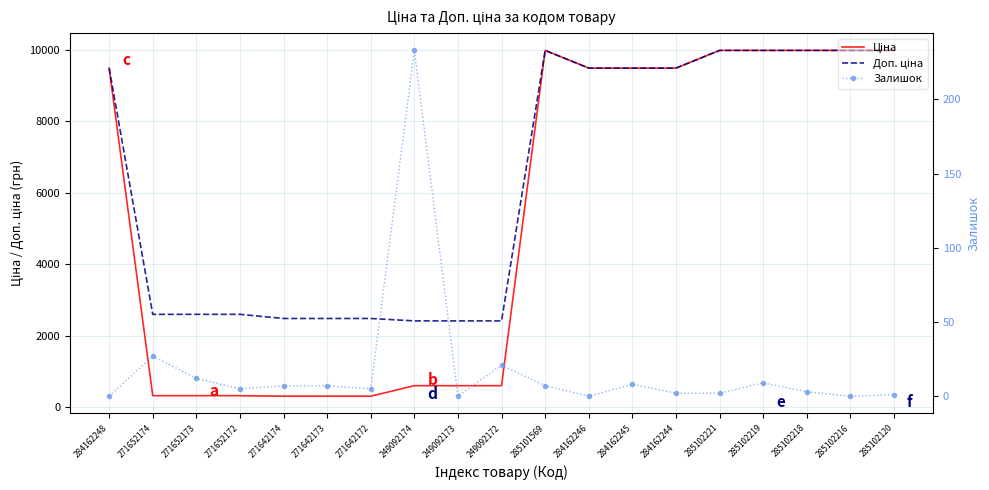

True or false: Доп. ціна and Залишок cross at least once.

False